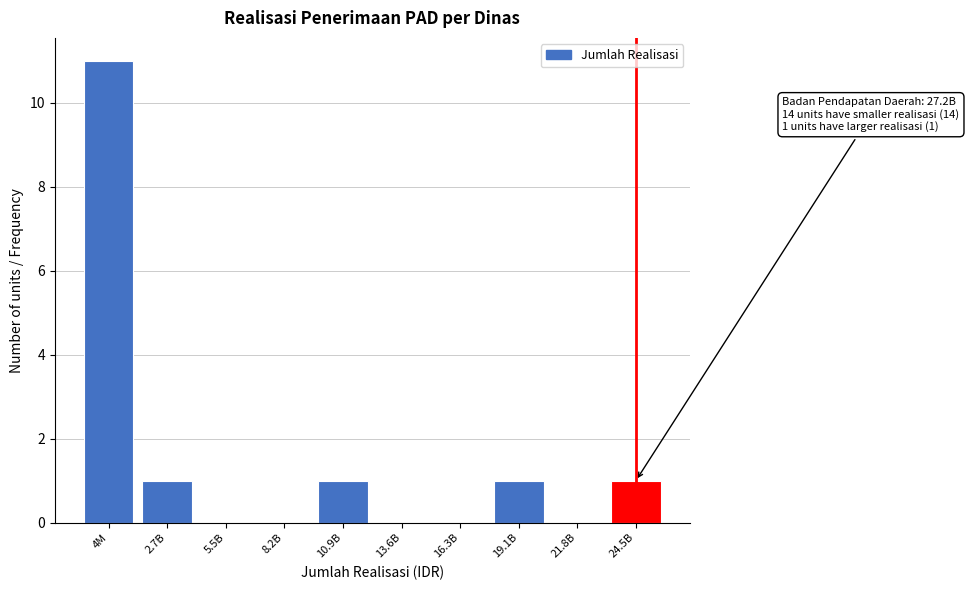

Reading left to right, transcribe all the data shown in this chart.

4M=11	2.7B=1	5.5B=0	8.2B=0	10.9B=1	13.6B=0	16.3B=0	19.1B=1	21.8B=0	24.5B=1